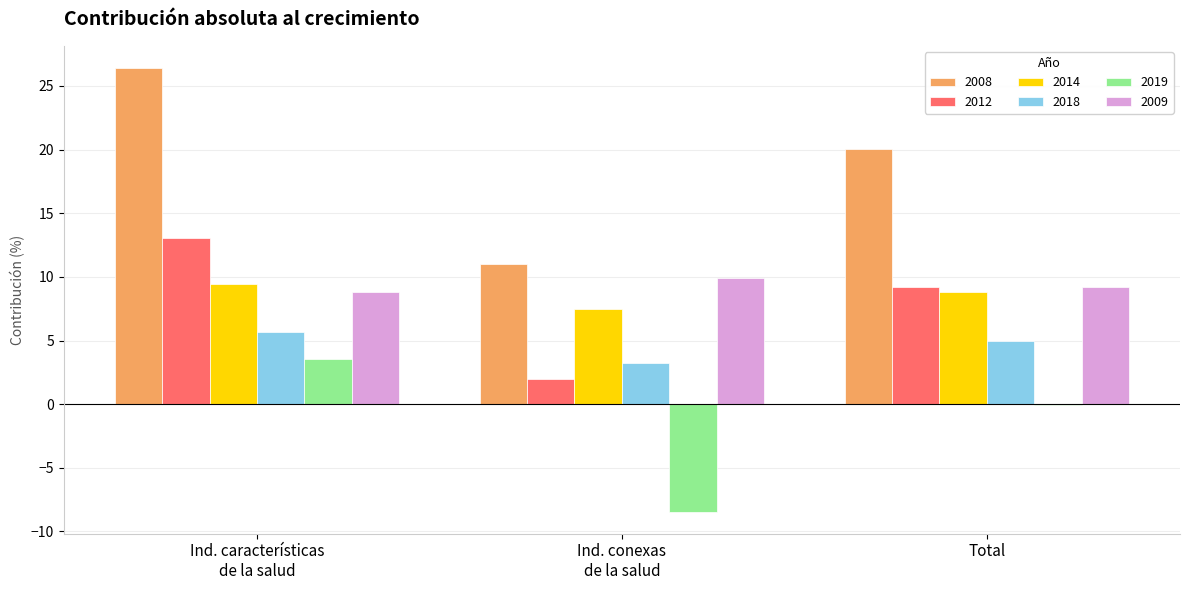

Which series has the widest spread of values?

2008